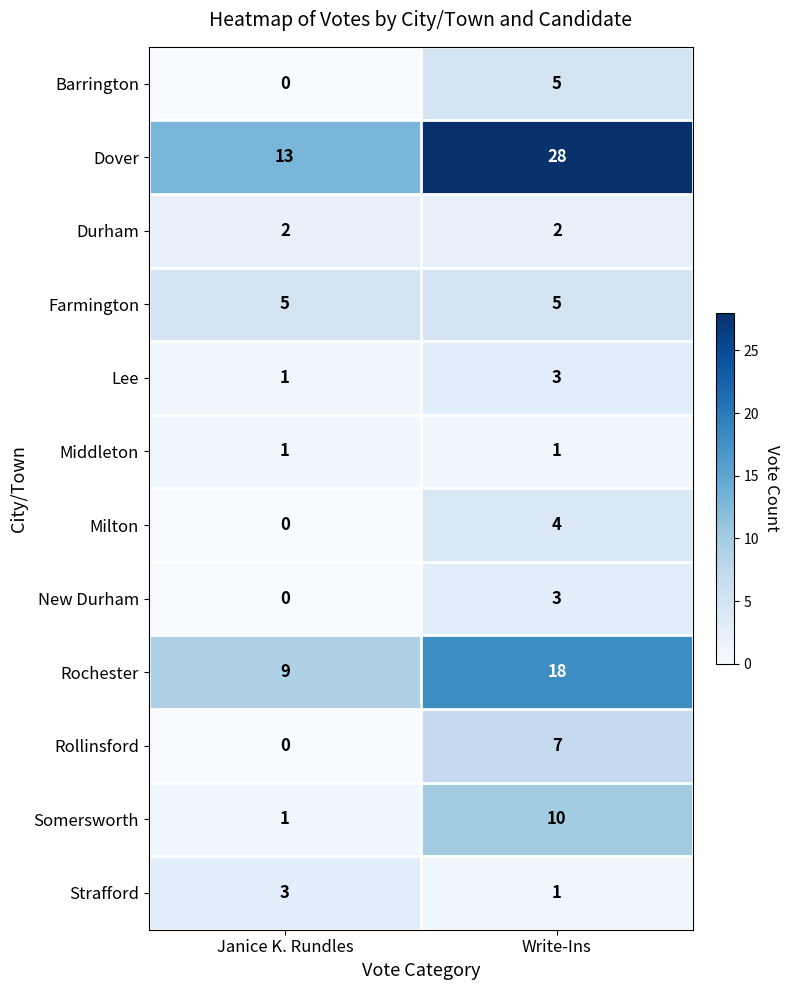

The value of Farmington at Write-Ins is 8. True or false?

False